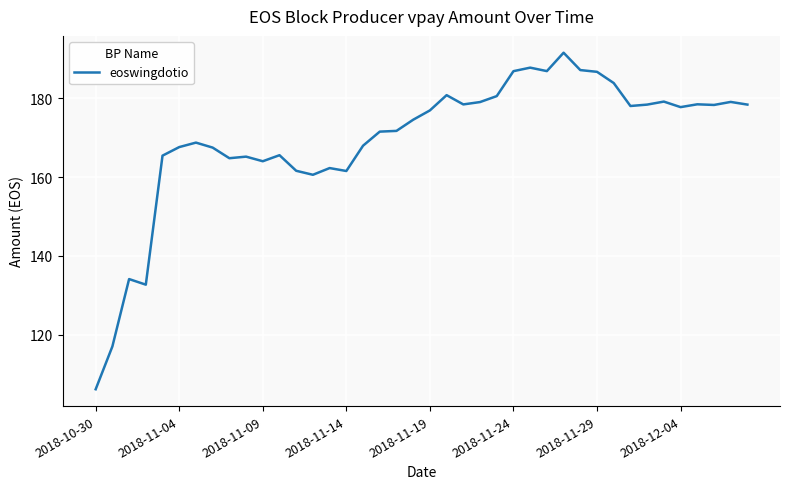

What is the minimum value shown in the chart?

106.1